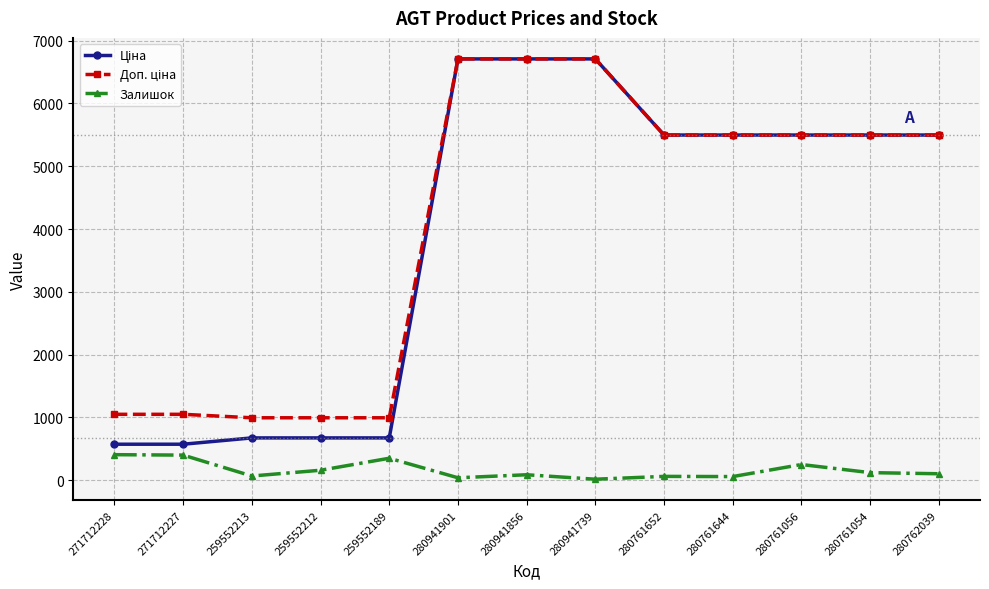

True or false: Залишок has a value of 398.0 at 271712227.

True